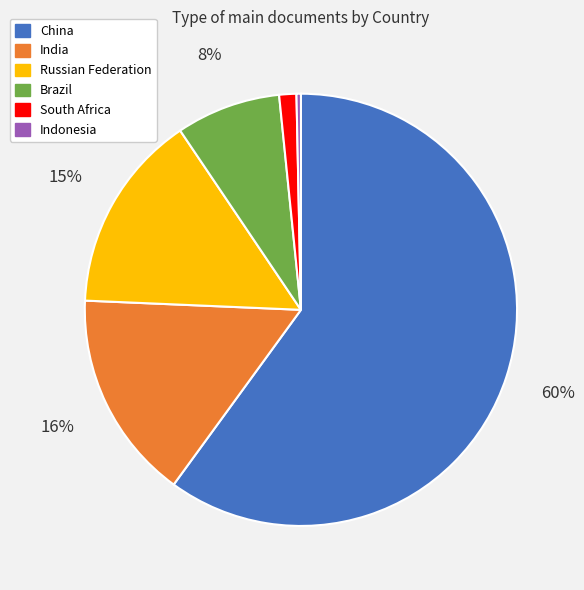

To the nearest percent, what is the average slice percentage?

17%